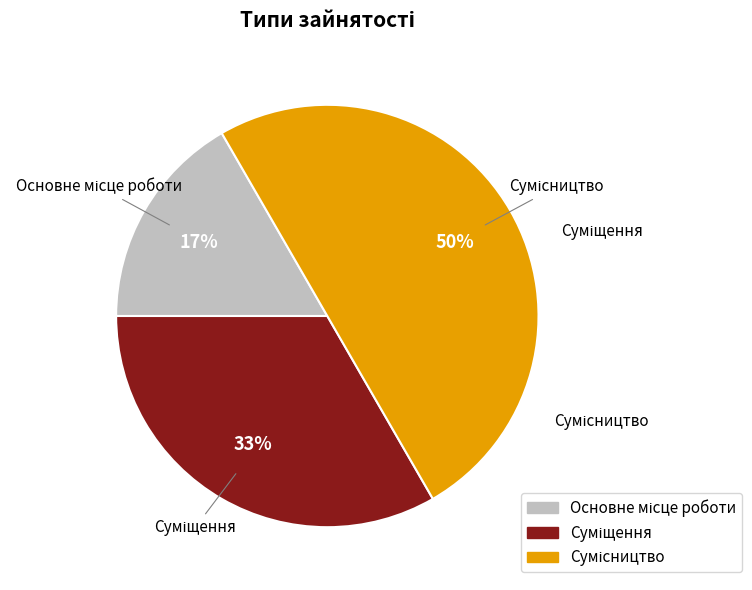

To the nearest percent, what is the difference between the largest and smallest slice percentages?

33%